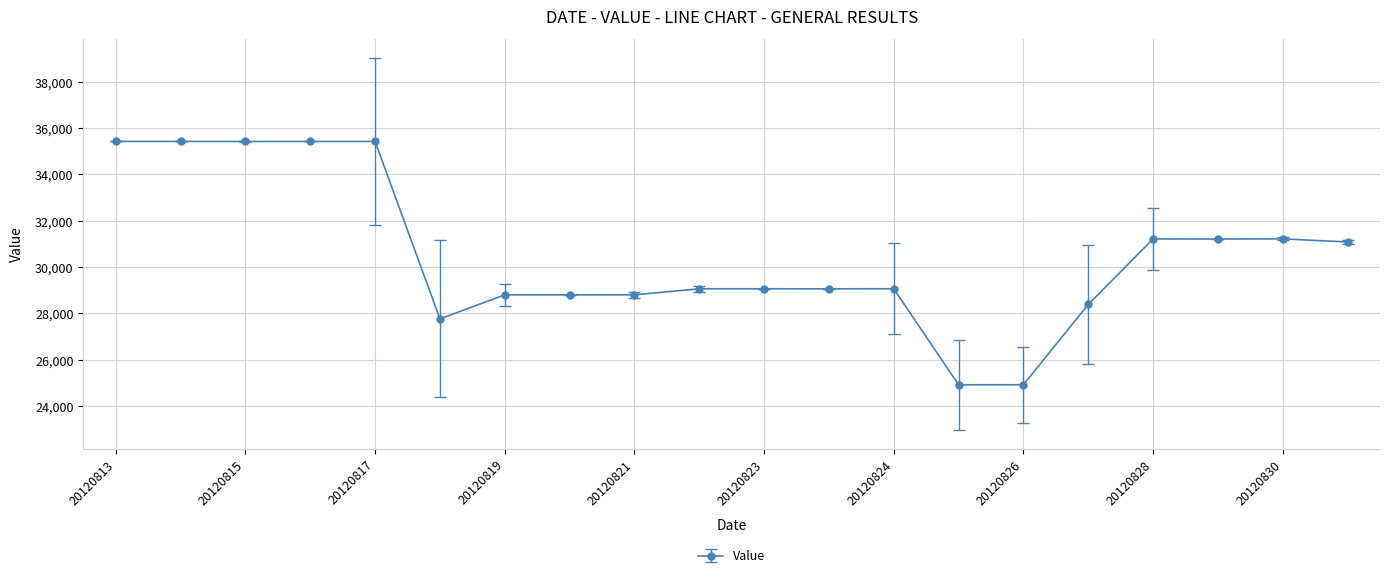

What is the maximum value shown in the chart?

35427